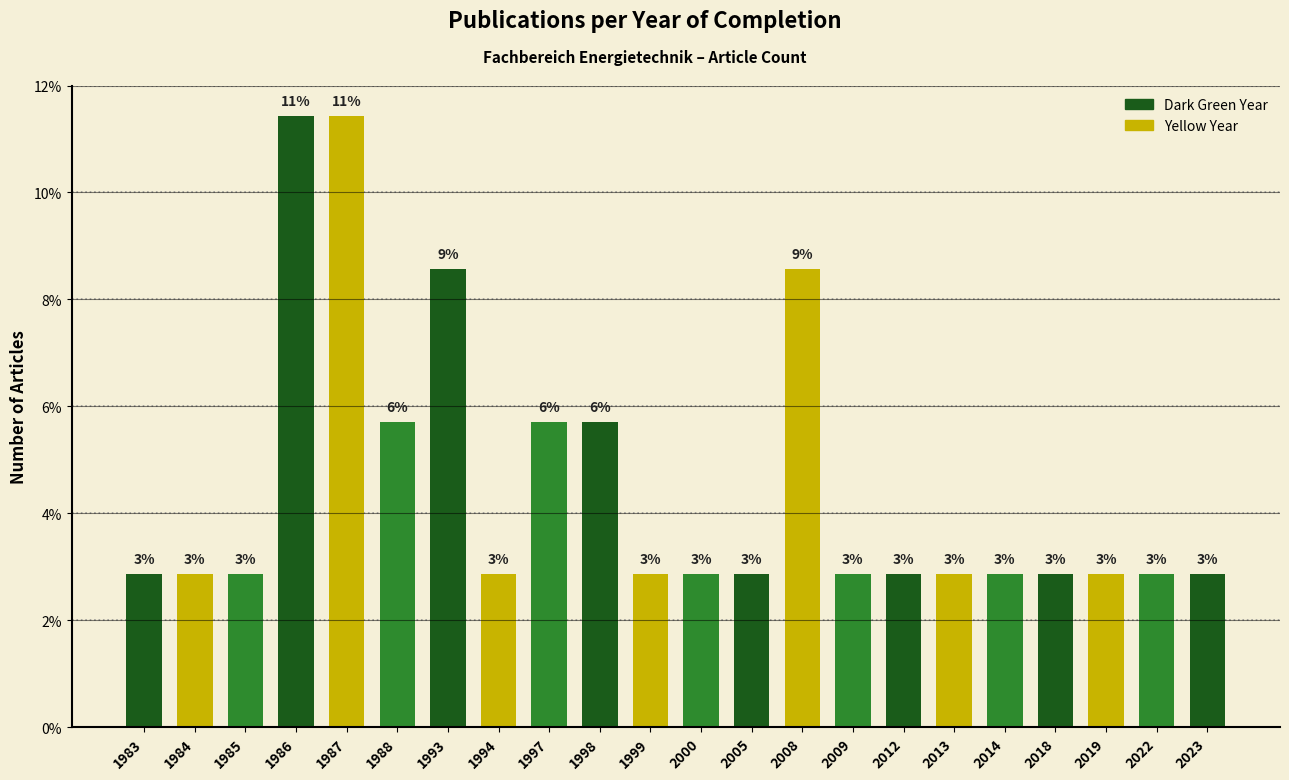

What is the maximum value shown in the chart?

11.4